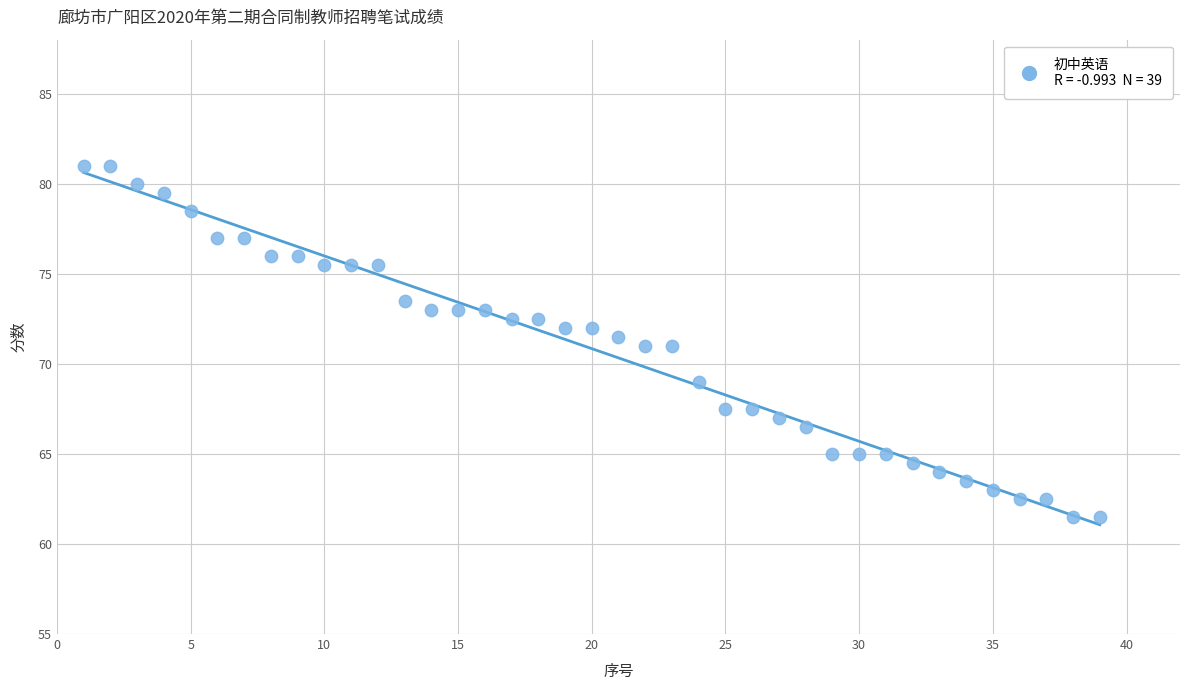

What is the range of X values (max minus min)?

38.0